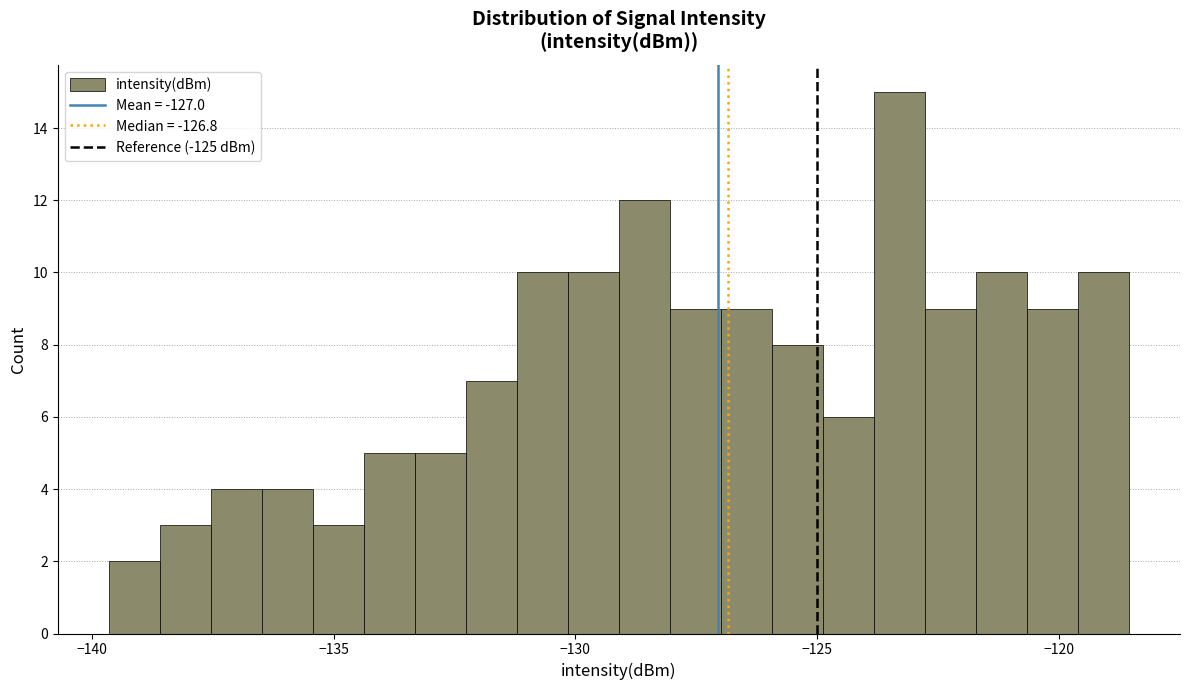

Read against the x-axis, roughly where is the centre of the tallest bar?

-123.5